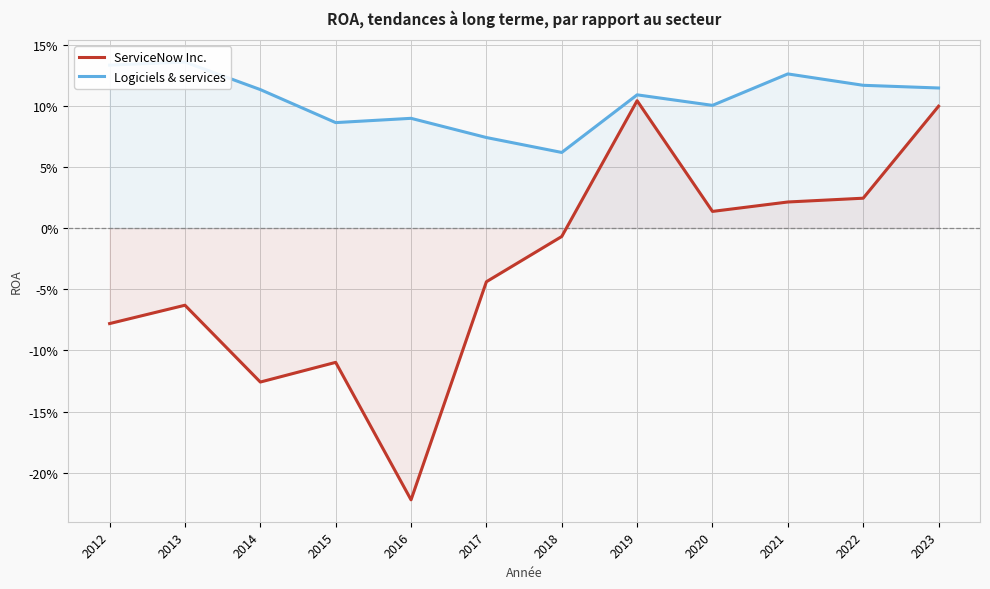

Reading left to right, transcribe all the data shown in this chart.

ServiceNow Inc.: -0.1	-0.1	-0.1	-0.1	-0.2	-0.0	-0.0	0.1	0.0	0.0	0.0	0.1
Logiciels & services: 0.1	0.1	0.1	0.1	0.1	0.1	0.1	0.1	0.1	0.1	0.1	0.1